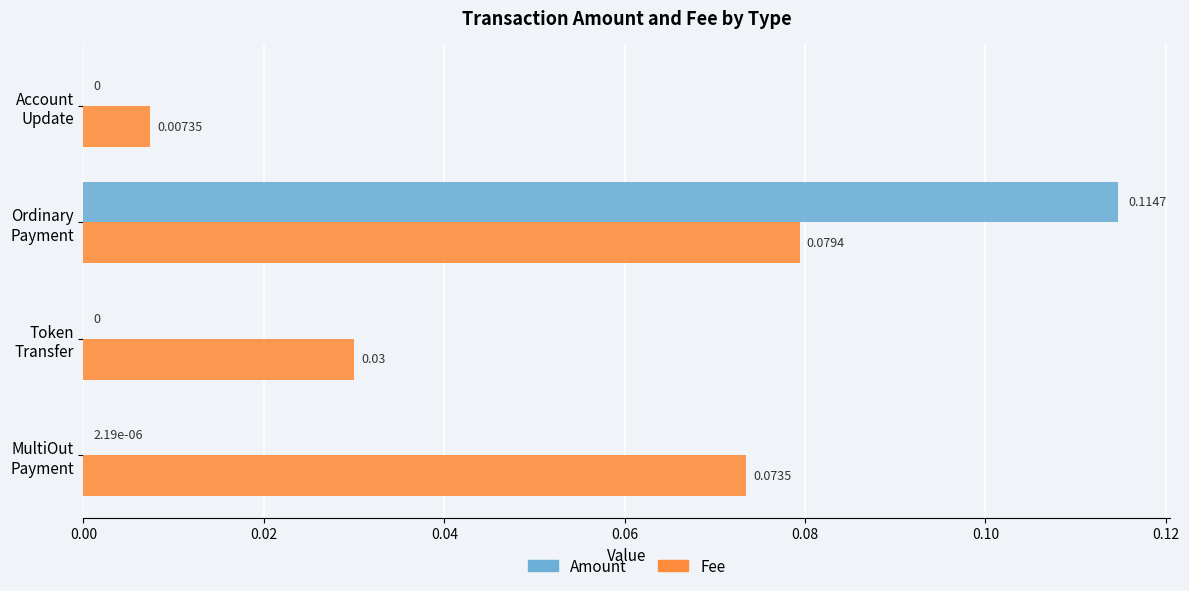

What are all the series names shown in the legend?

Amount, Fee